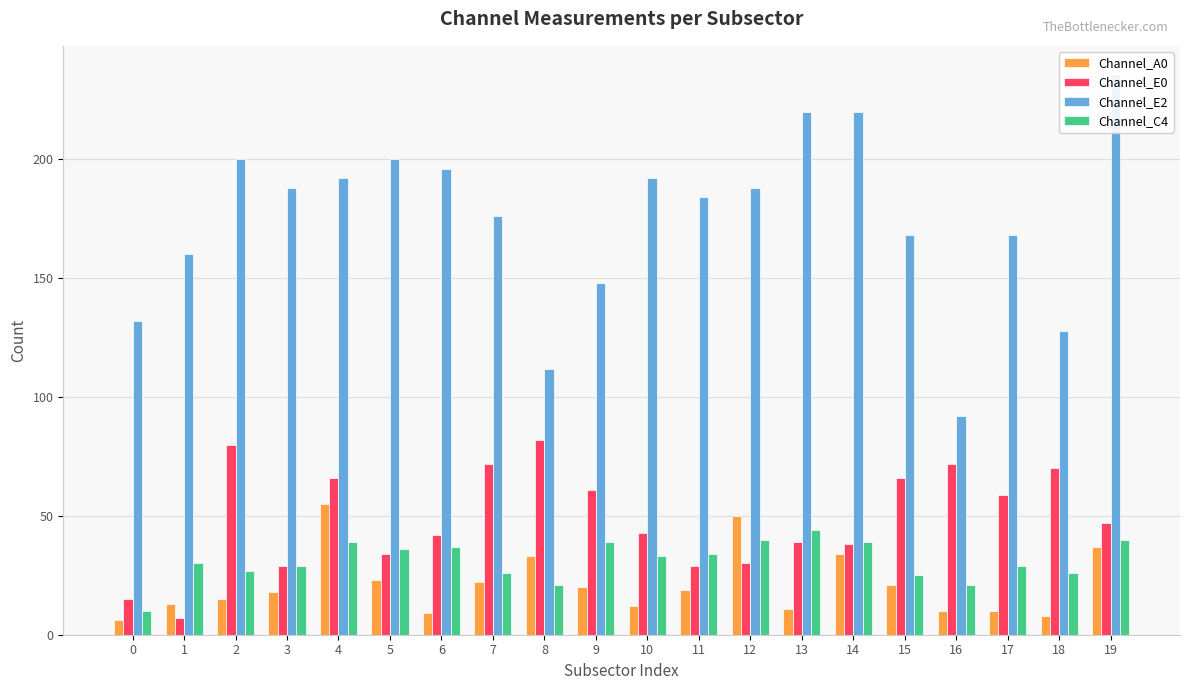

How many data points in Channel_A0 are less than 19?

10